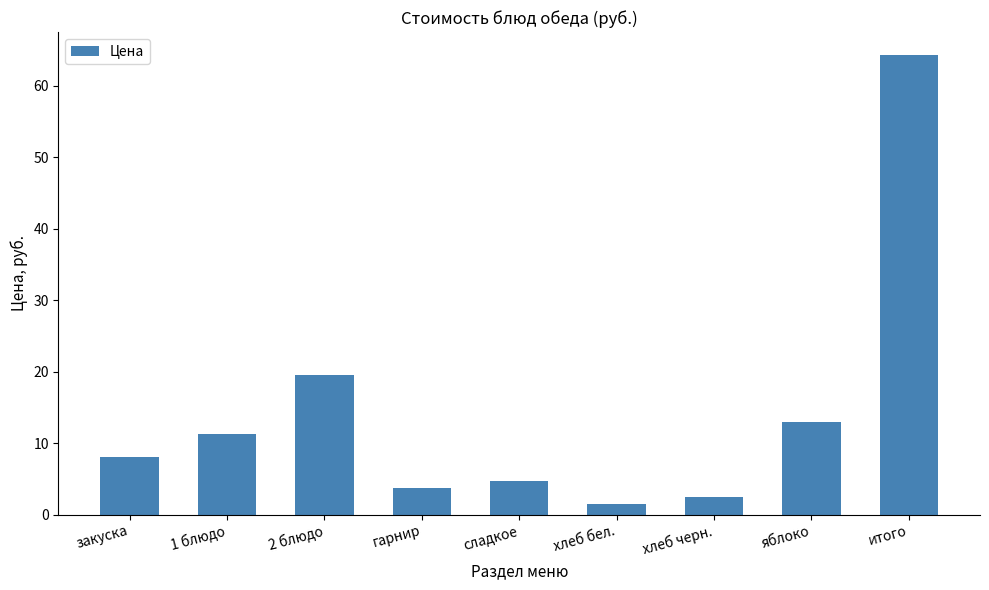

Which label corresponds to the largest value in the chart?

итого